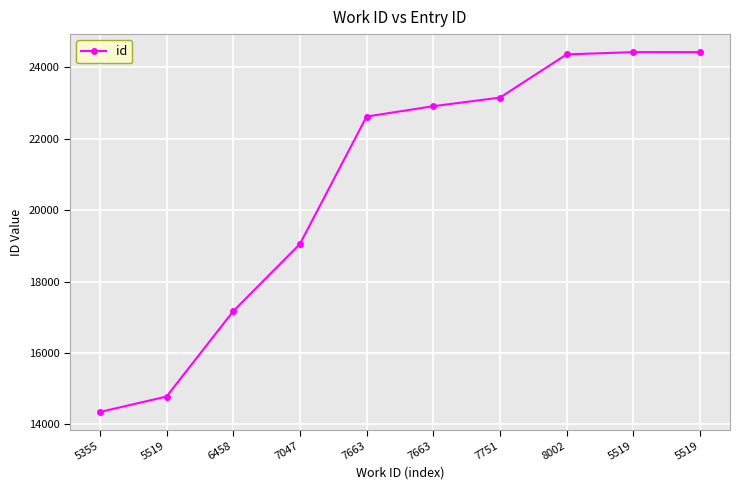

Which has a higher value, 7047 or 5519?

5519